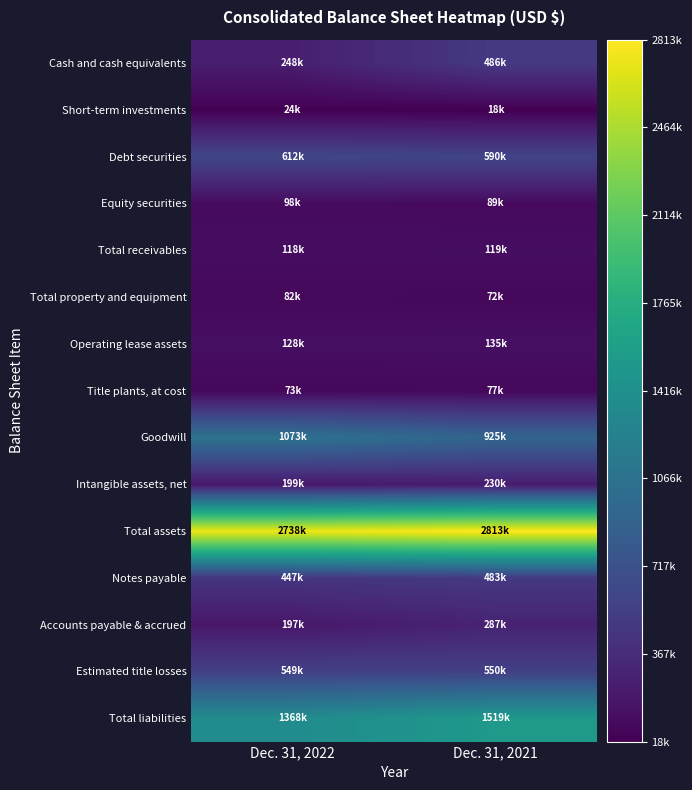

Which has a higher value, Dec. 31, 2021 or Dec. 31, 2022?

Dec. 31, 2021